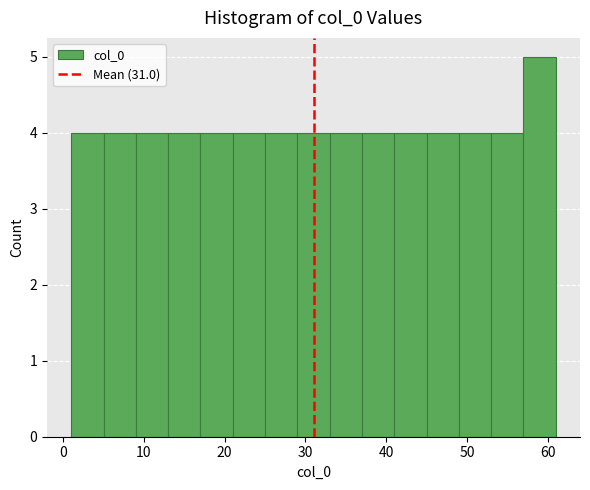

How tall is the bar that spans 45 to 49 on the x-axis? The values are not printed on the chart, so give them approximately, as read against the axis.

4